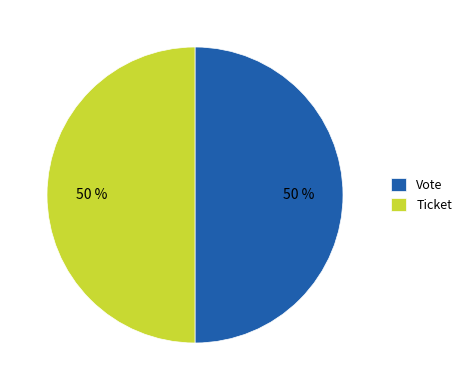

The Ticket slice represents 50% of the pie. True or false?

True